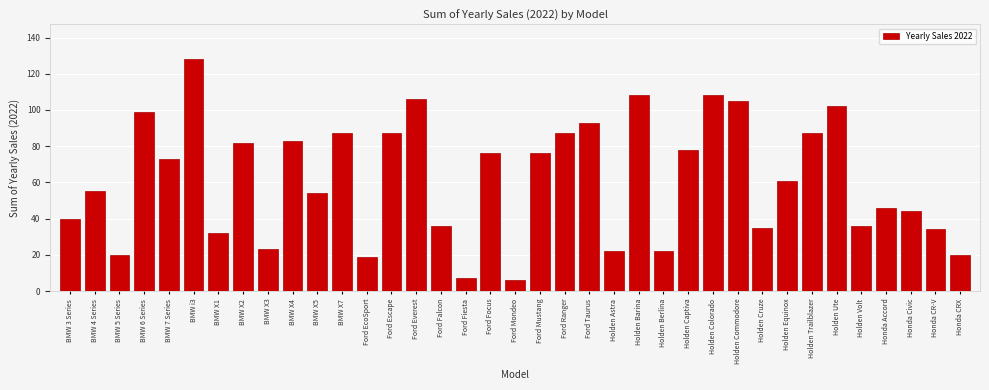

What is the sum of the values at Ford Focus and BMW X4?

159